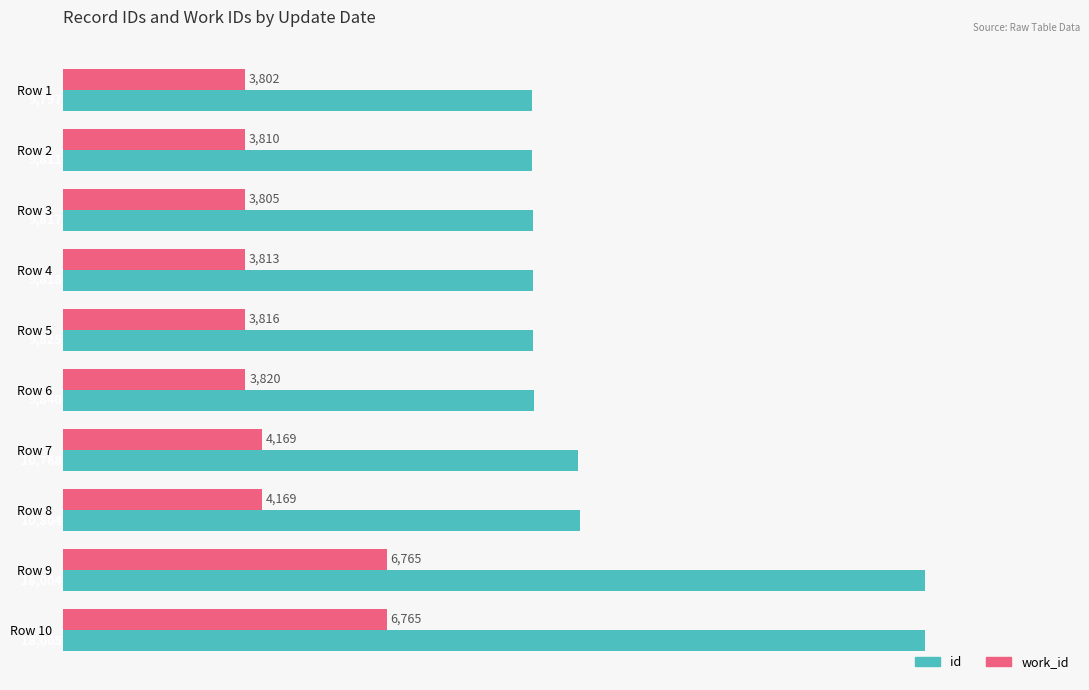

At which category is the sum across all series the highest?

Row 10